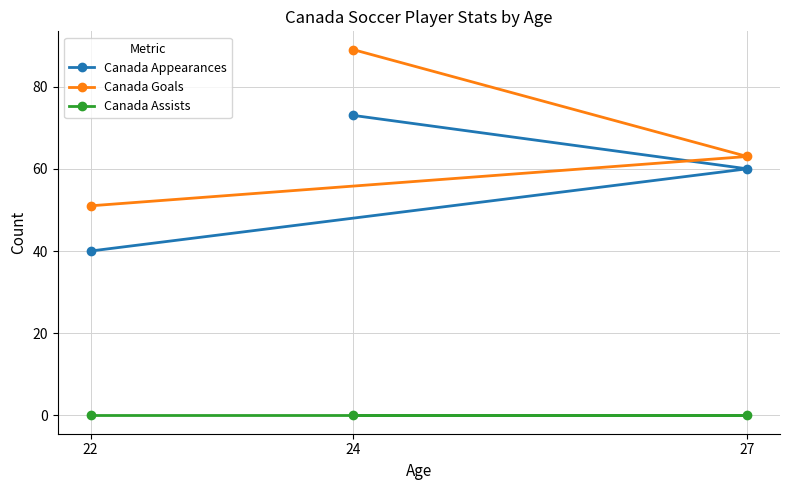

Reading left to right, transcribe all the data shown in this chart.

Canada Appearances: 22=40	24=73	27=60
Canada Goals: 22=51	24=89	27=63
Canada Assists: 22=0	24=0	27=0